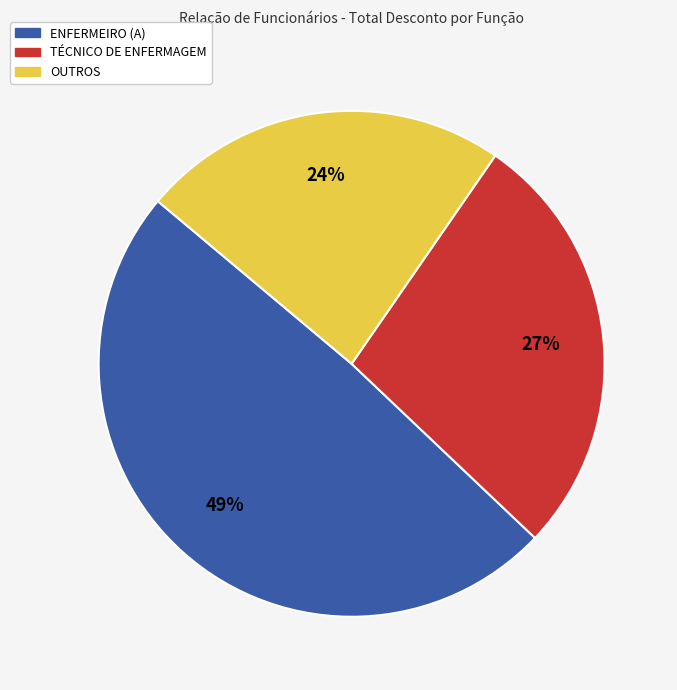

To the nearest percent, what is the average slice percentage?

33%